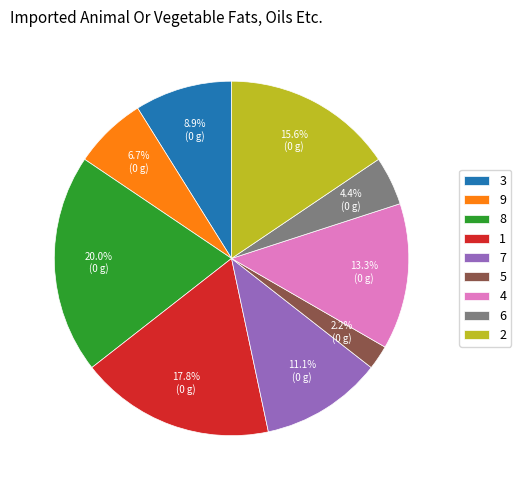

Which slice is the largest?

8